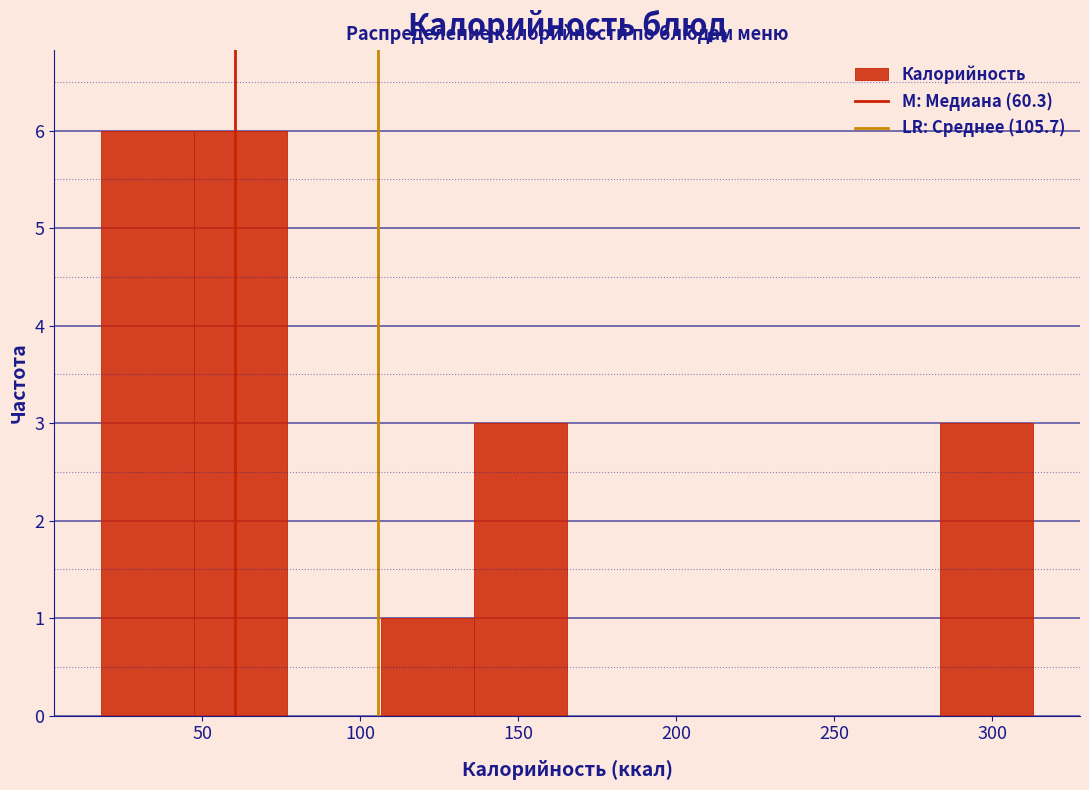

What is the height of the bar covering 136.0 to 165.5 on the x-axis? Neither the bar edges nor the heights are printed on the chart, so give them approximately, as read against the axes.

3